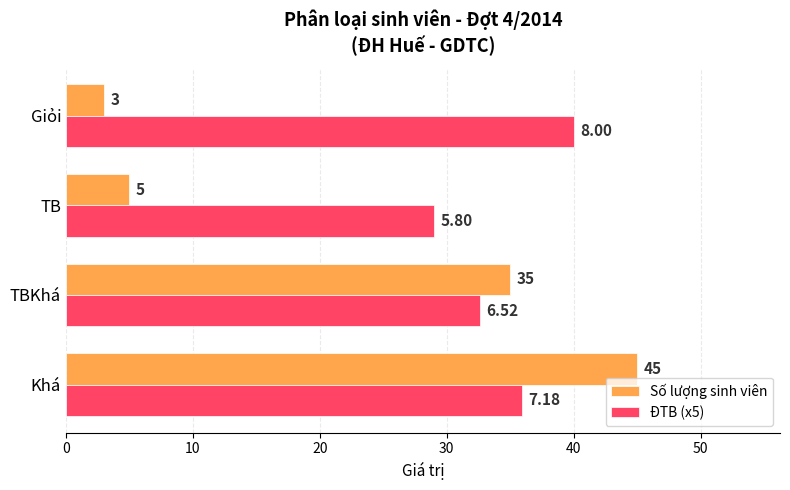

Which series has the widest spread of values?

Số lượng sinh viên